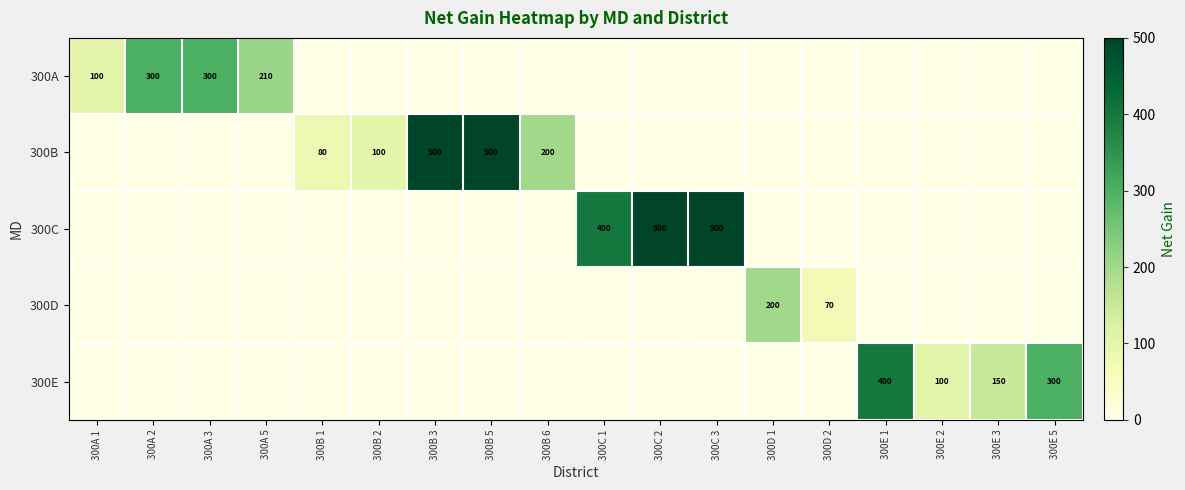

True or false: 300B has a value of 500 at 300B 5.

True